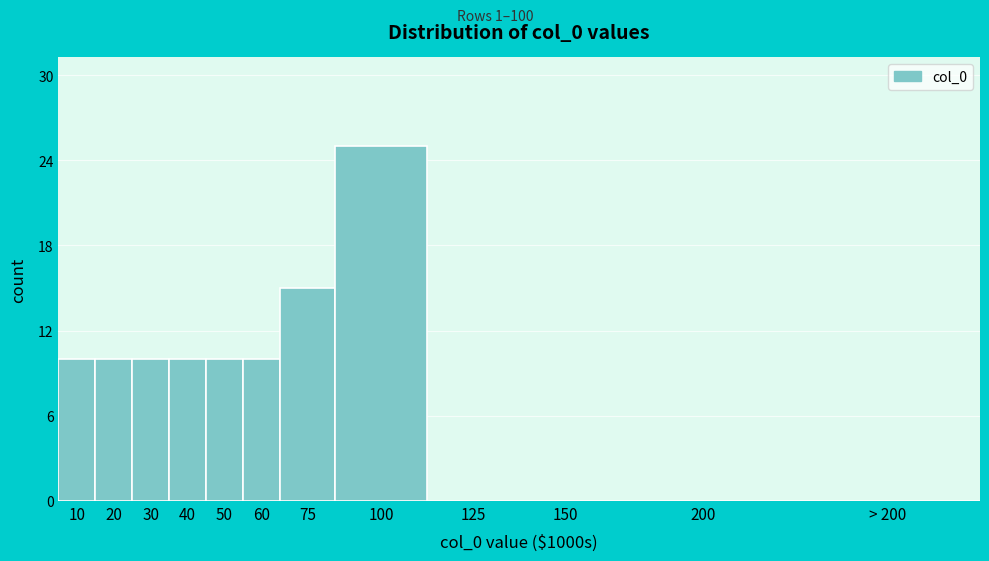

Reading left to right, extract all data points from this chart.

10=10	20=10	30=10	40=10	50=10	60=10	75=15	100=25	125=0	150=0	200=0	> 200=0